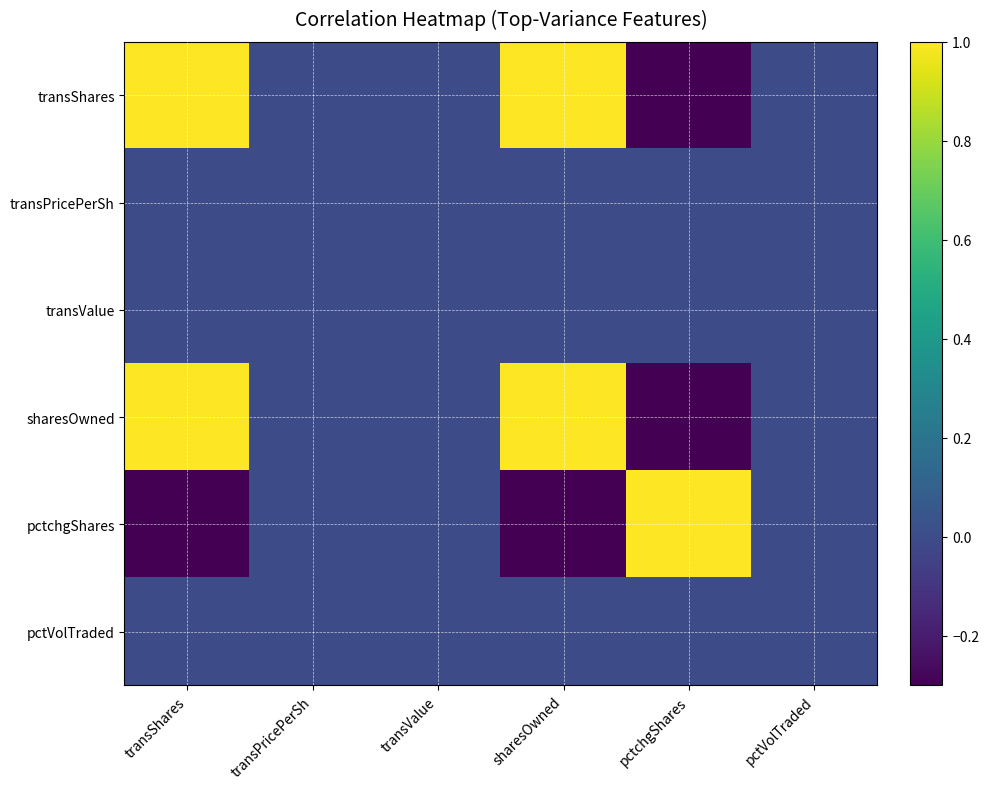

Count the number of categories in the chart.

6